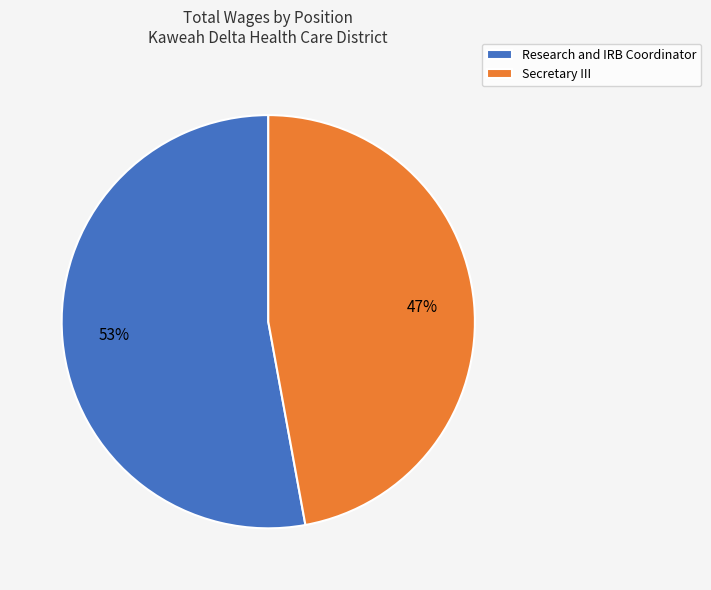

To the nearest percent, what is the combined percentage of Research and IRB Coordinator and Secretary III?

100%